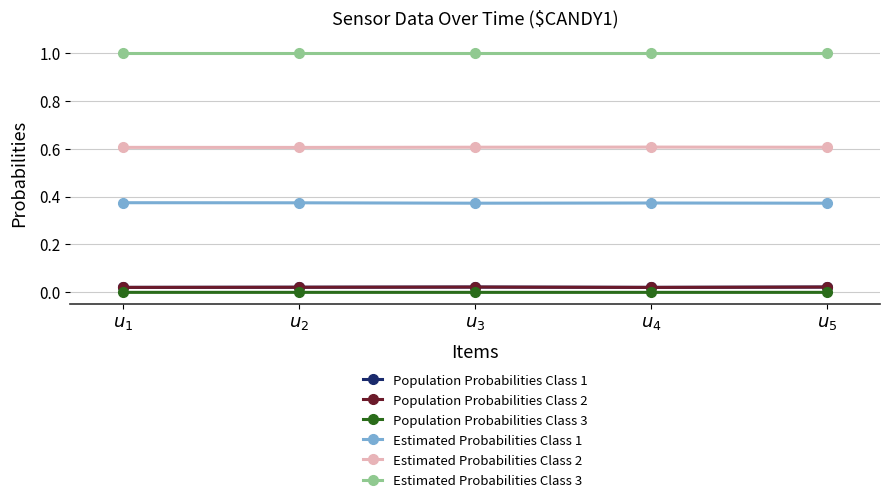

What is the maximum value for Estimated Probabilities Class 3?

1.0